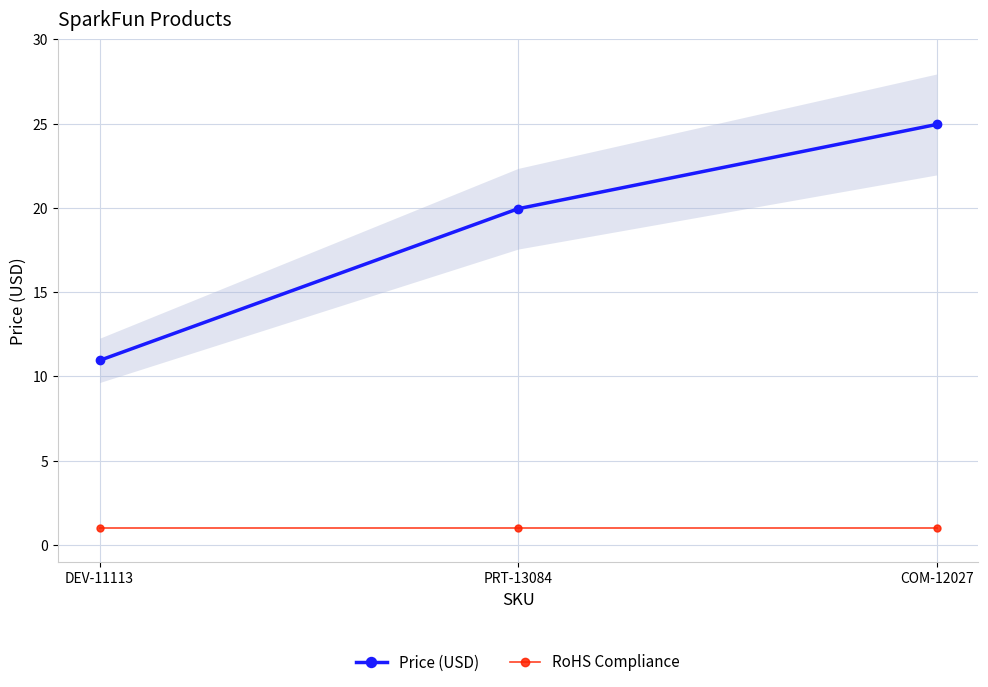

How many distinct data groups are displayed?

2